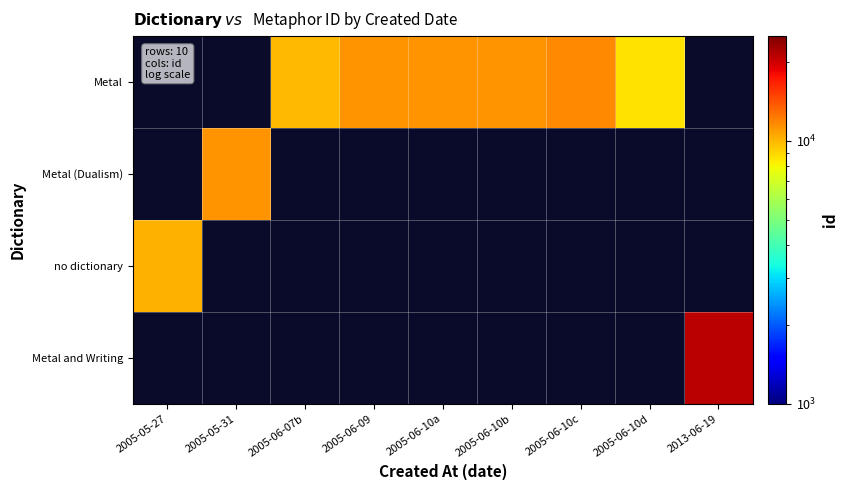

Between 2005-06-07b and 2005-06-10d, which series saw the biggest shift?

Metal